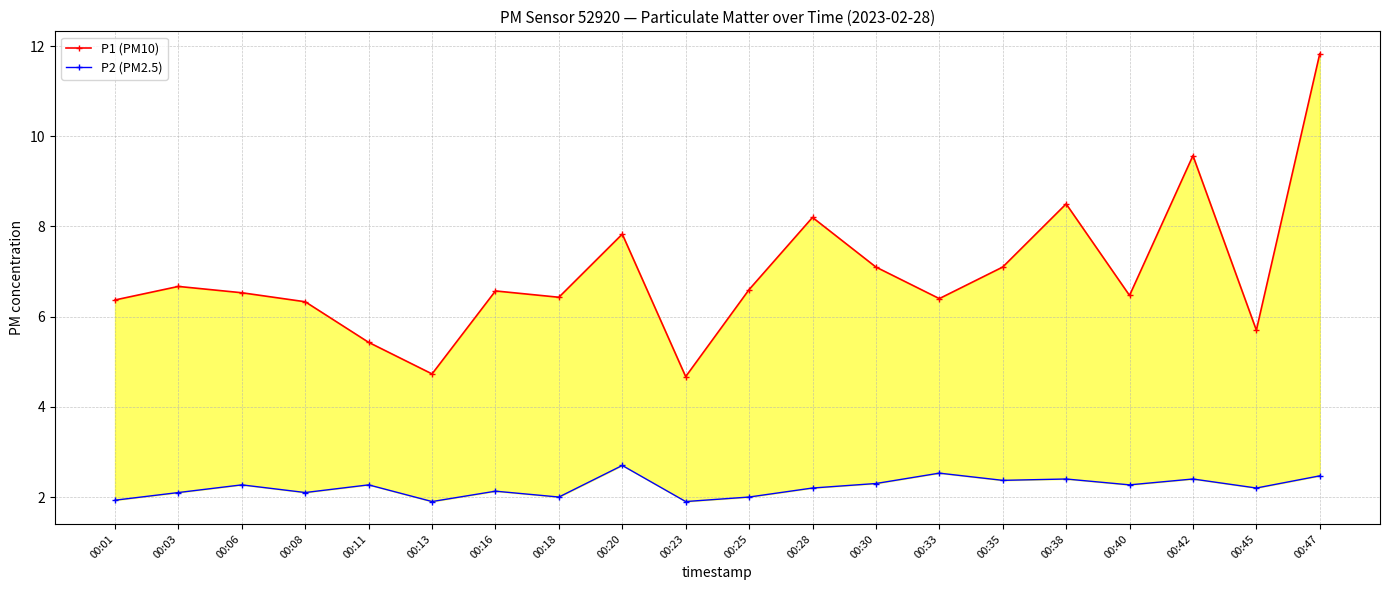

True or false: P1 (PM10) and P2 (PM2.5) intersect in this chart.

False